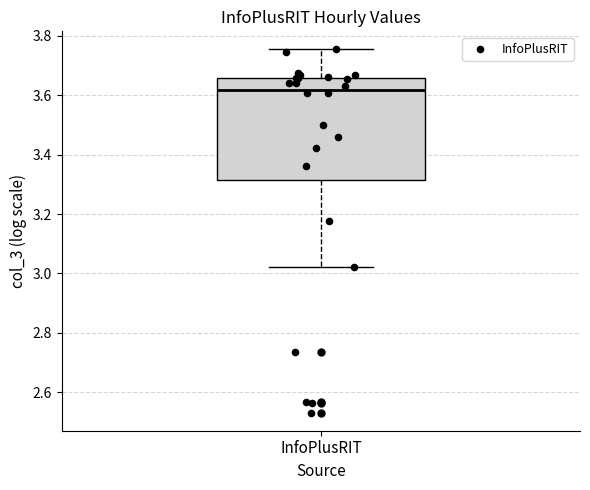

Where does the lower whisker of the box for InfoPlusRIT end on the y-axis? The values are not printed on the chart, so give them approximately, as read against the axis.

3.02